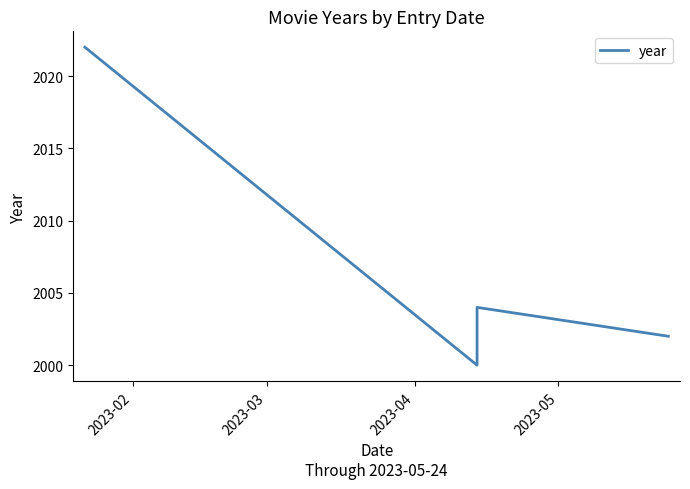

True or false: the data shows 2004 at 2023-04.

True